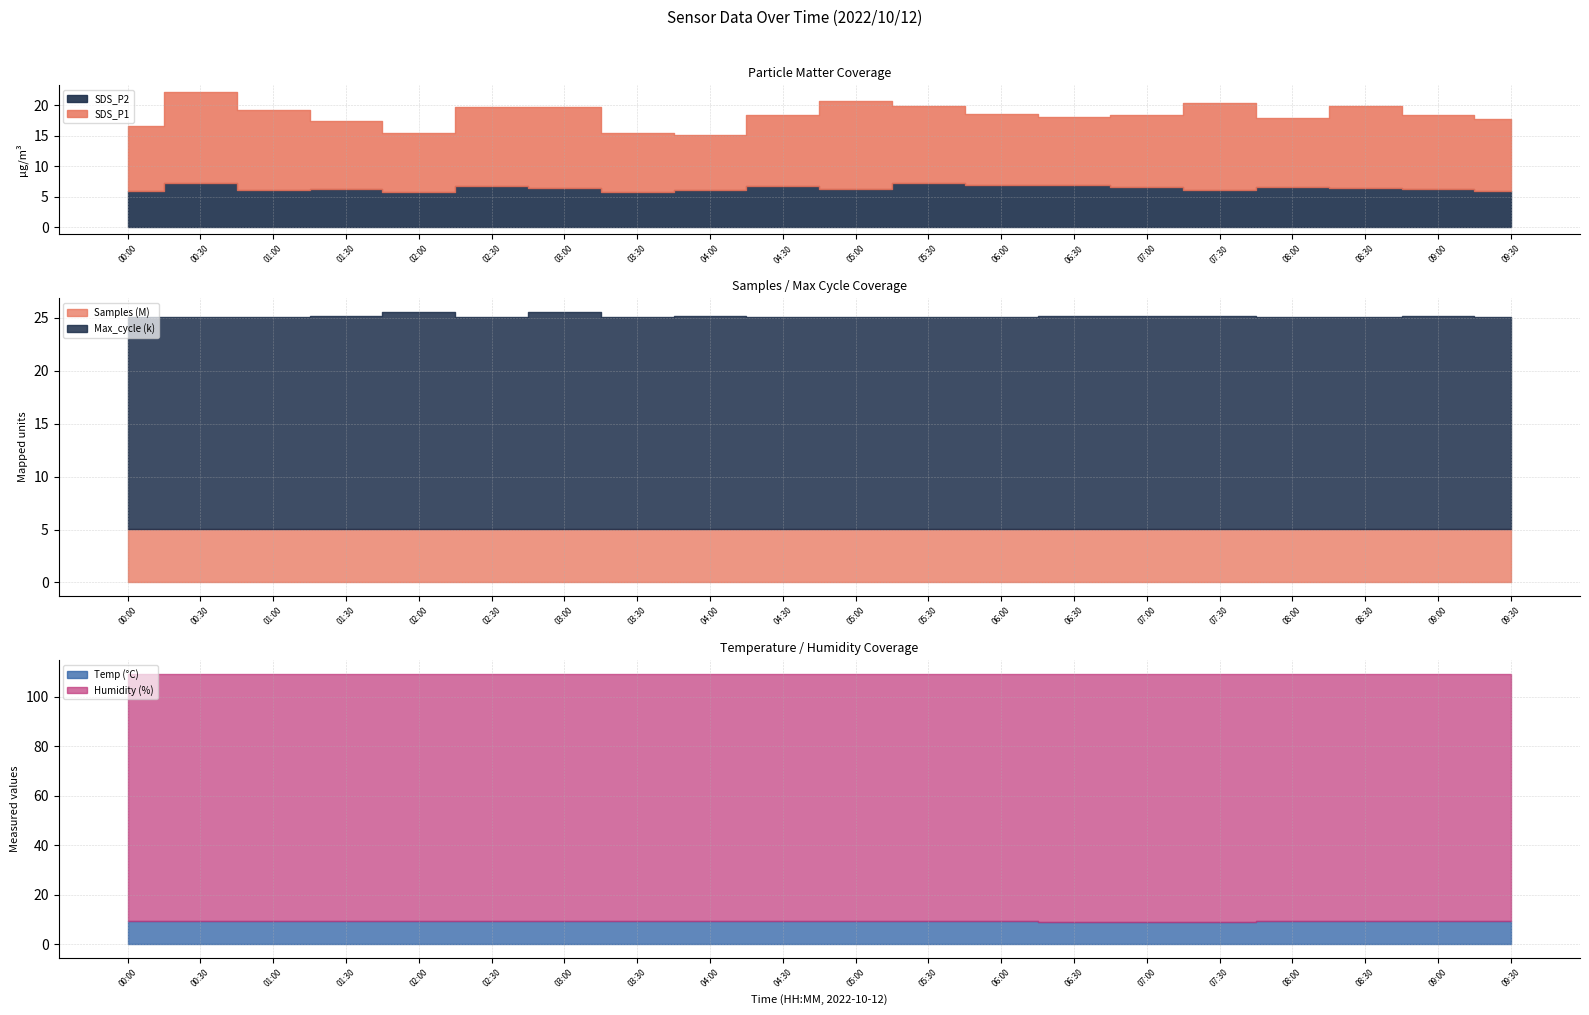

What is the label of the 3rd point from the right?

08:30